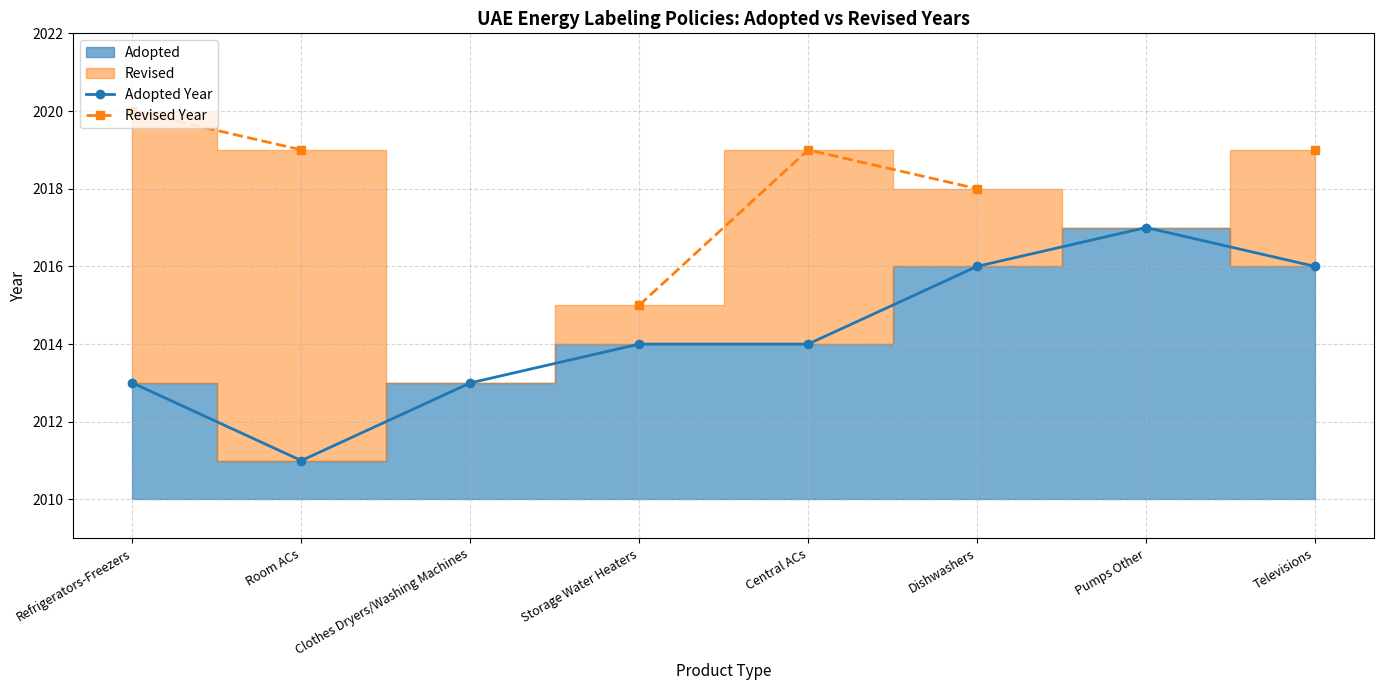

How many data points in Revised Year are less than 2019?

2